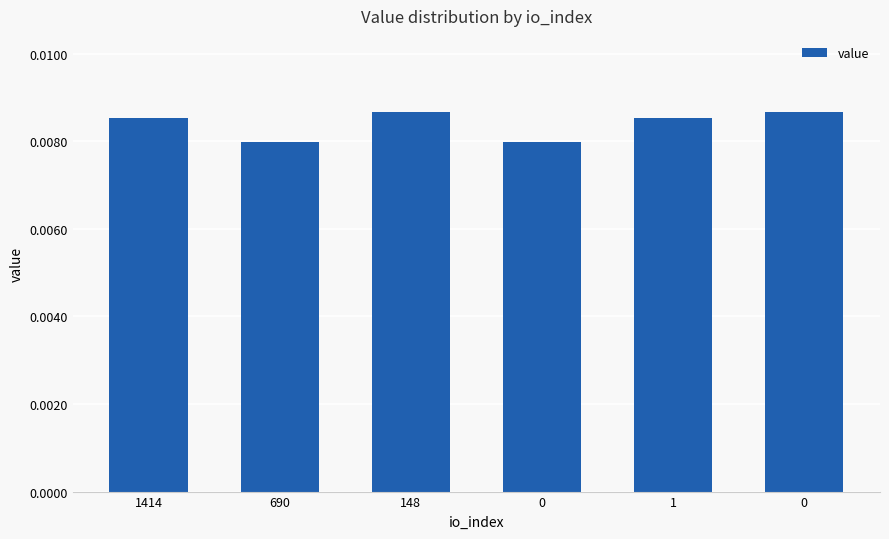

How many bars are there in total?

6